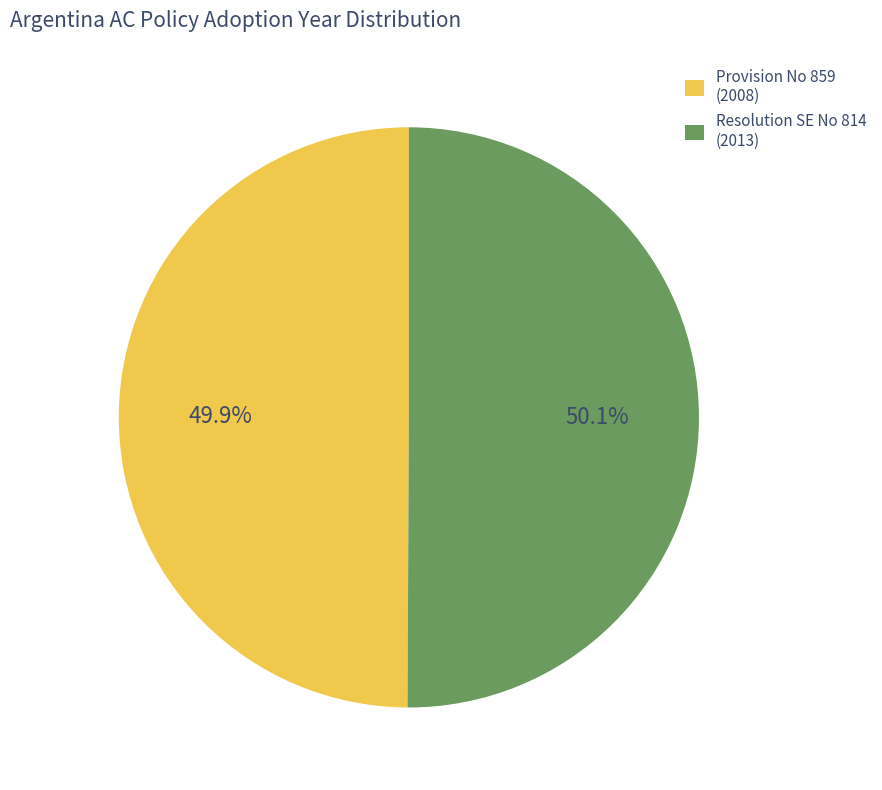

Does any single category account for the majority?

Yes